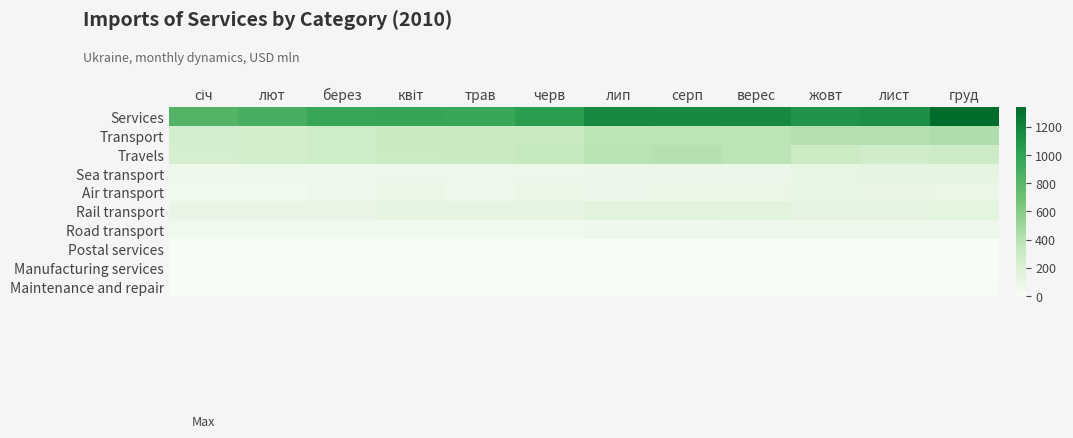

What is the greatest value displayed?

1337